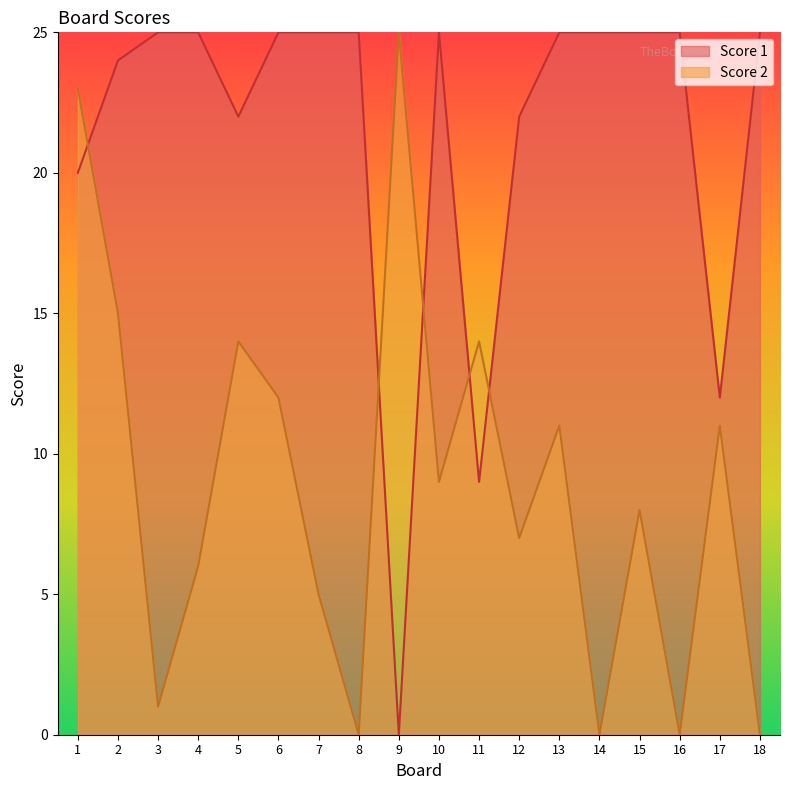

What is the difference between the second highest and second lowest values in the Score 1 series?

16